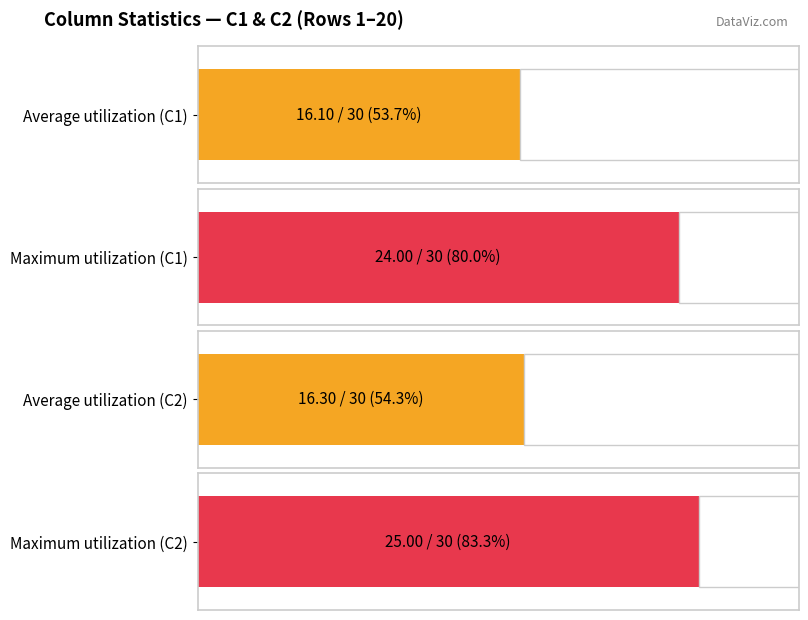

The C4 series shows 3 at 3. True or false?

False